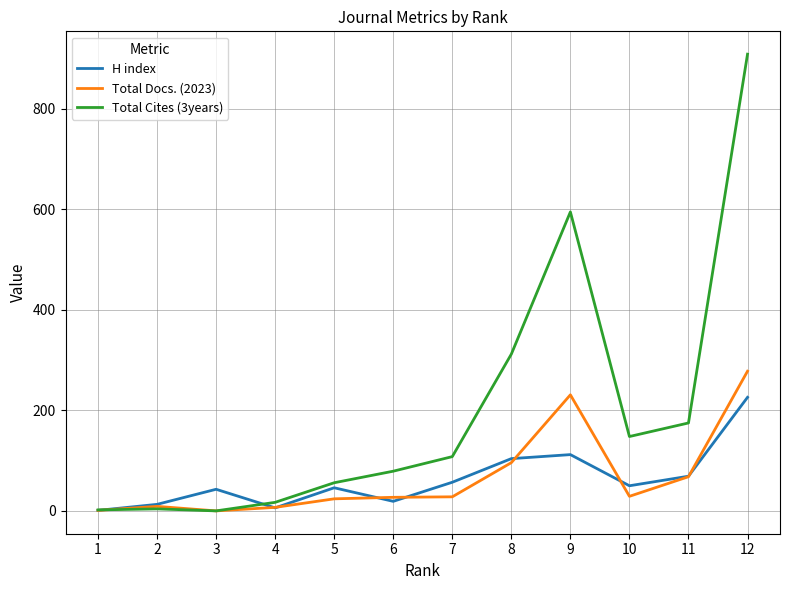

Does the chart have visible grid lines?

Yes